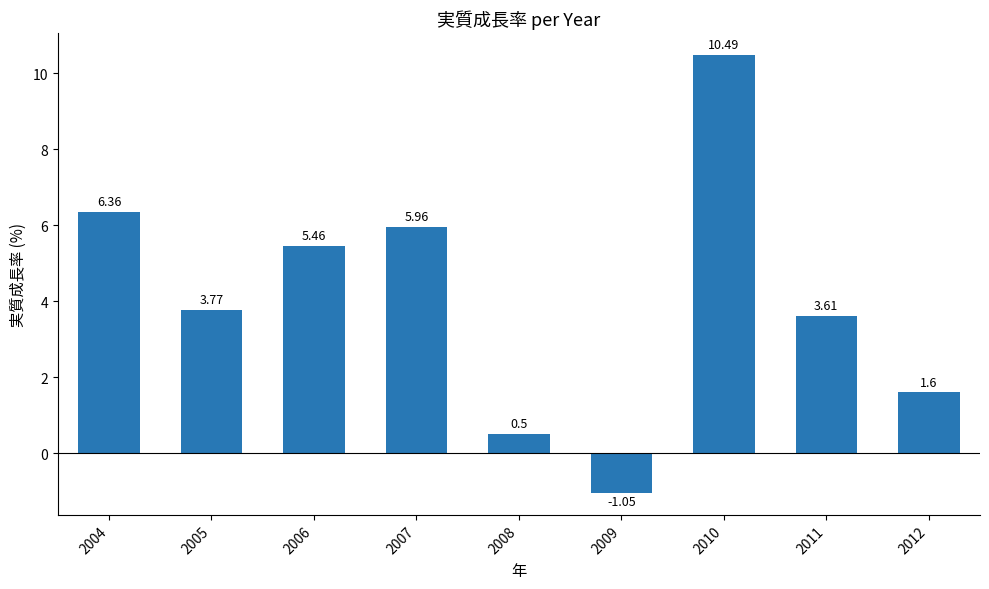

What is the difference between the maximum and second lowest values?

10.0